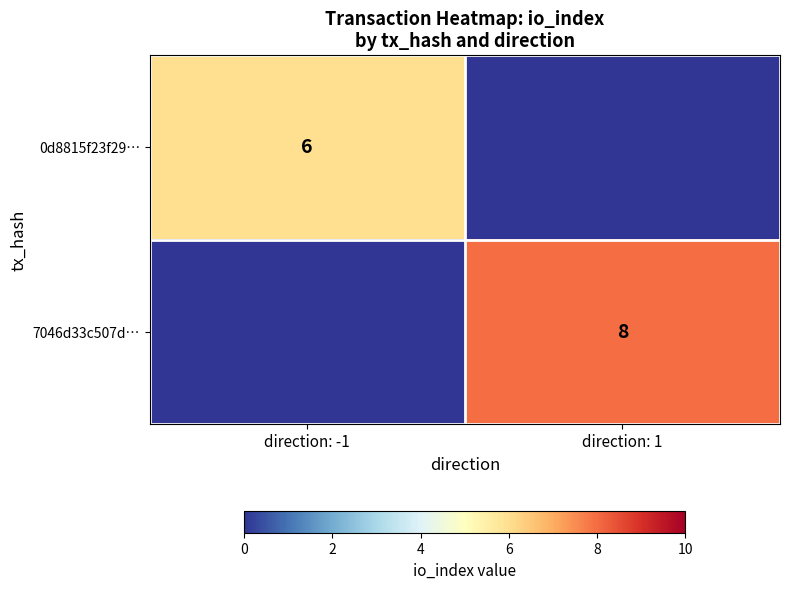

Is the value of 7046d33c507d… at direction: 1 greater than the value of 0d8815f23f29… at direction: -1?

Yes